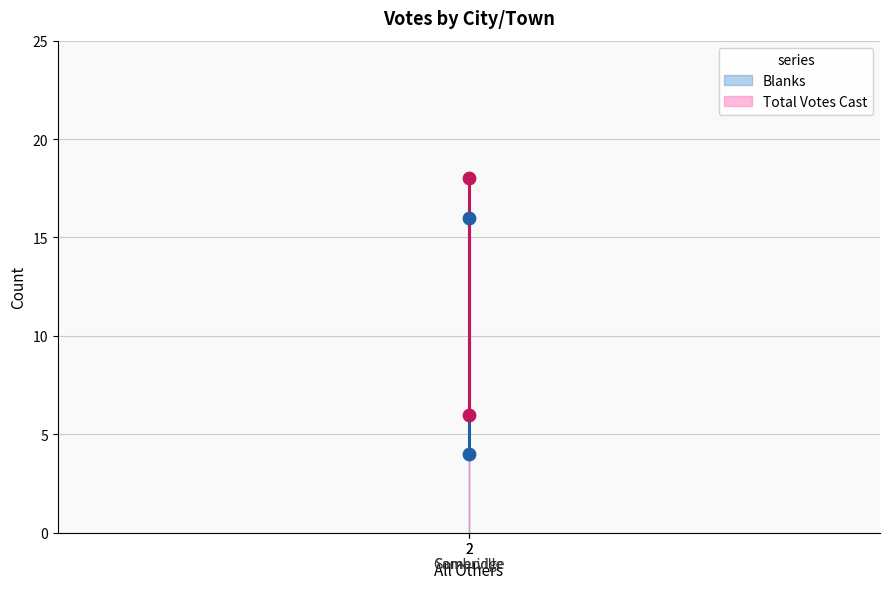

What is the total value across all series at Somerville?

10